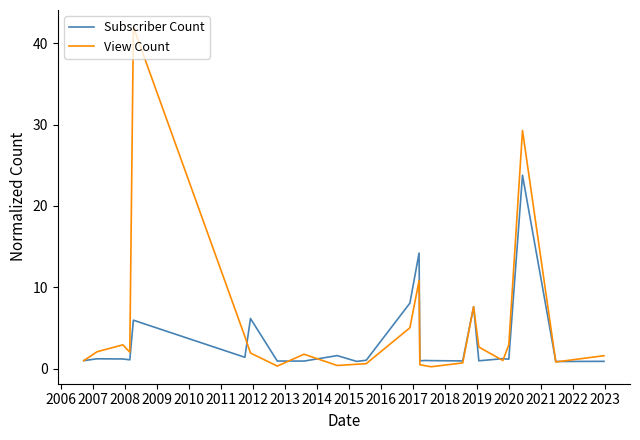

What are all the series names shown in the legend?

Subscriber Count, View Count